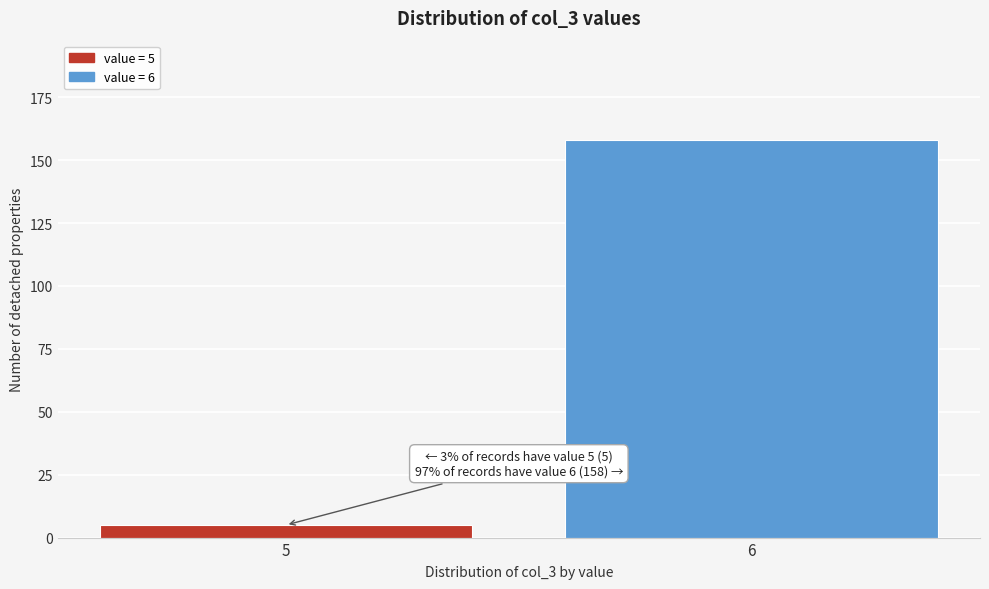

Reading left to right, list all the values displayed in this chart.

5	158